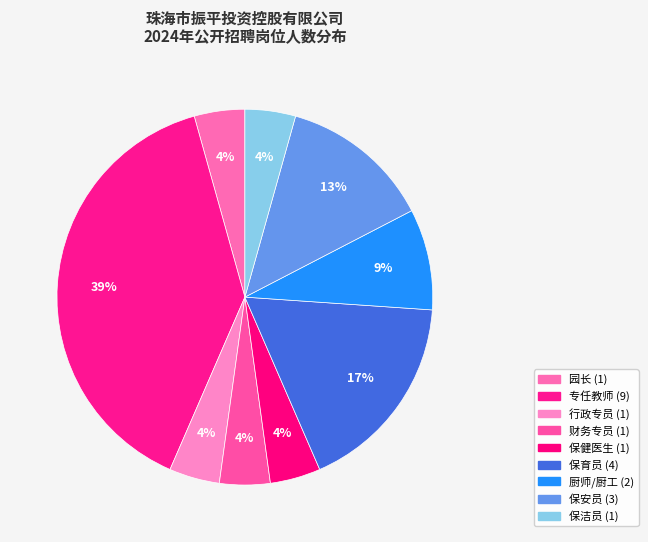

Do 保洁员 and 专任教师 together represent more than half of the pie?

No